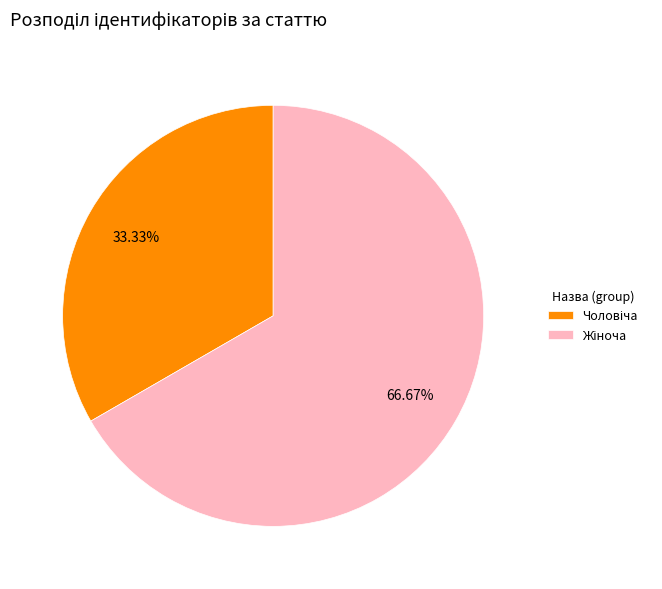

Does any single category account for the majority?

Yes